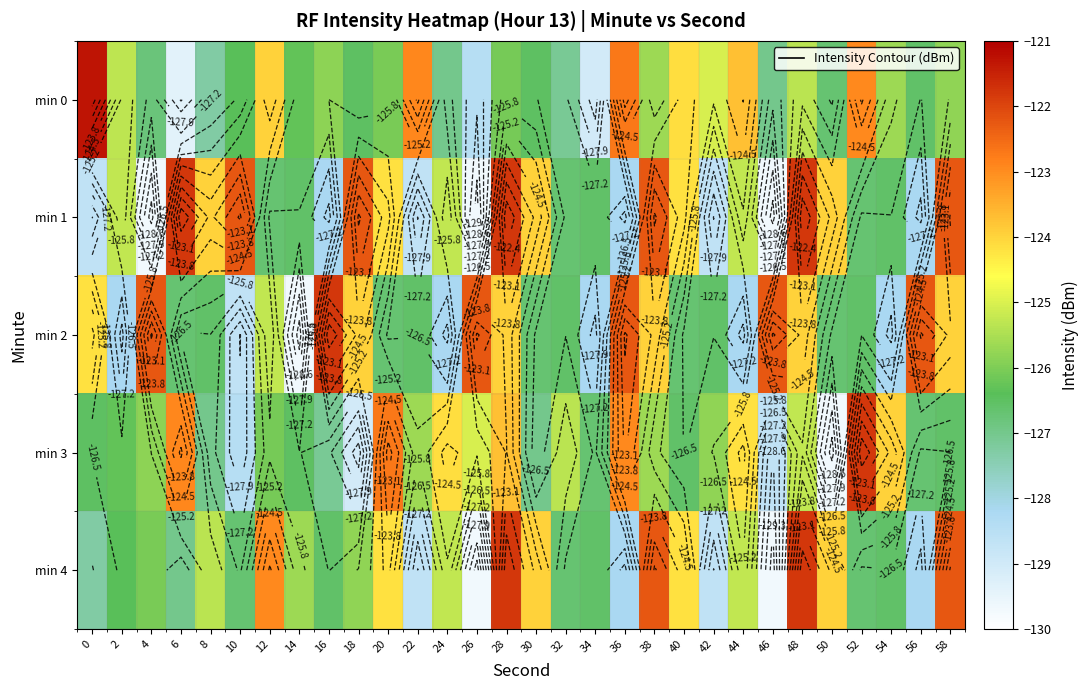

What is the difference between the maximum and minimum values in the min 1 series?

7.9